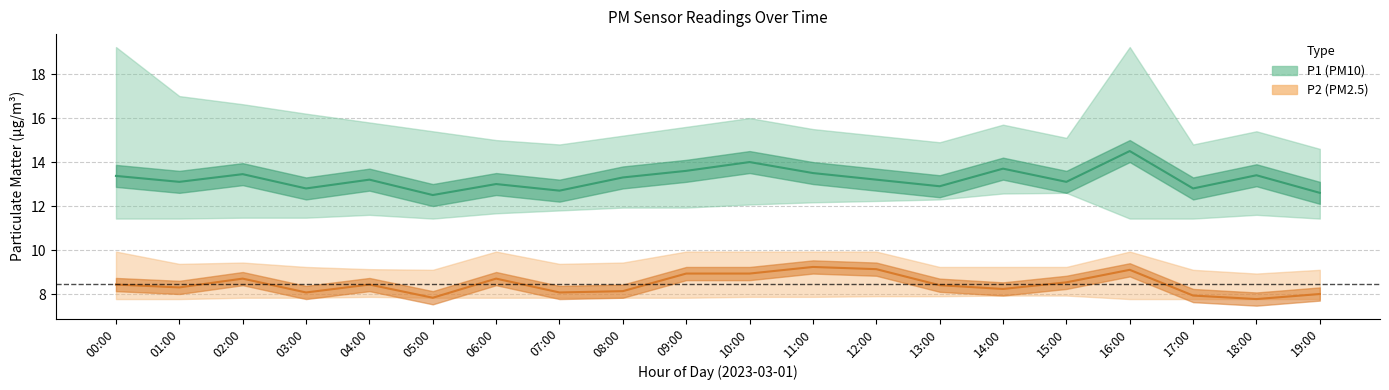

Reading left to right, list all the values displayed in this chart.

P1 (PM10) center: 13.4	13.1	13.4	12.8	13.2	12.5	13.0	12.7	13.3	13.6	14.0	13.5	13.2	12.9	13.7	13.1	14.5	12.8	13.4	12.6
P2 (PM2.5) center: 8.4	8.3	8.7	8.1	8.4	7.8	8.7	8.1	8.1	8.9	8.9	9.2	9.1	8.4	8.2	8.5	9.1	7.9	7.8	8.0